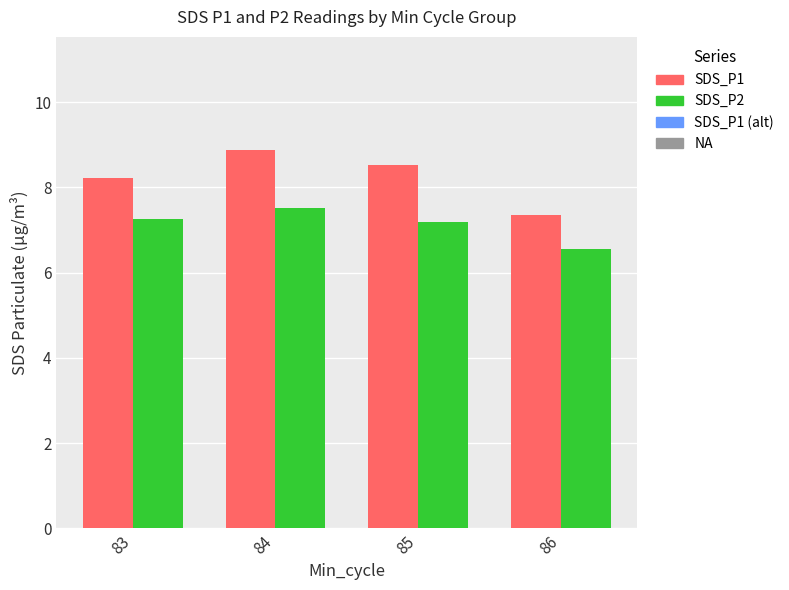

What is the difference between the SDS_P1 values at 86 and 83?

0.9